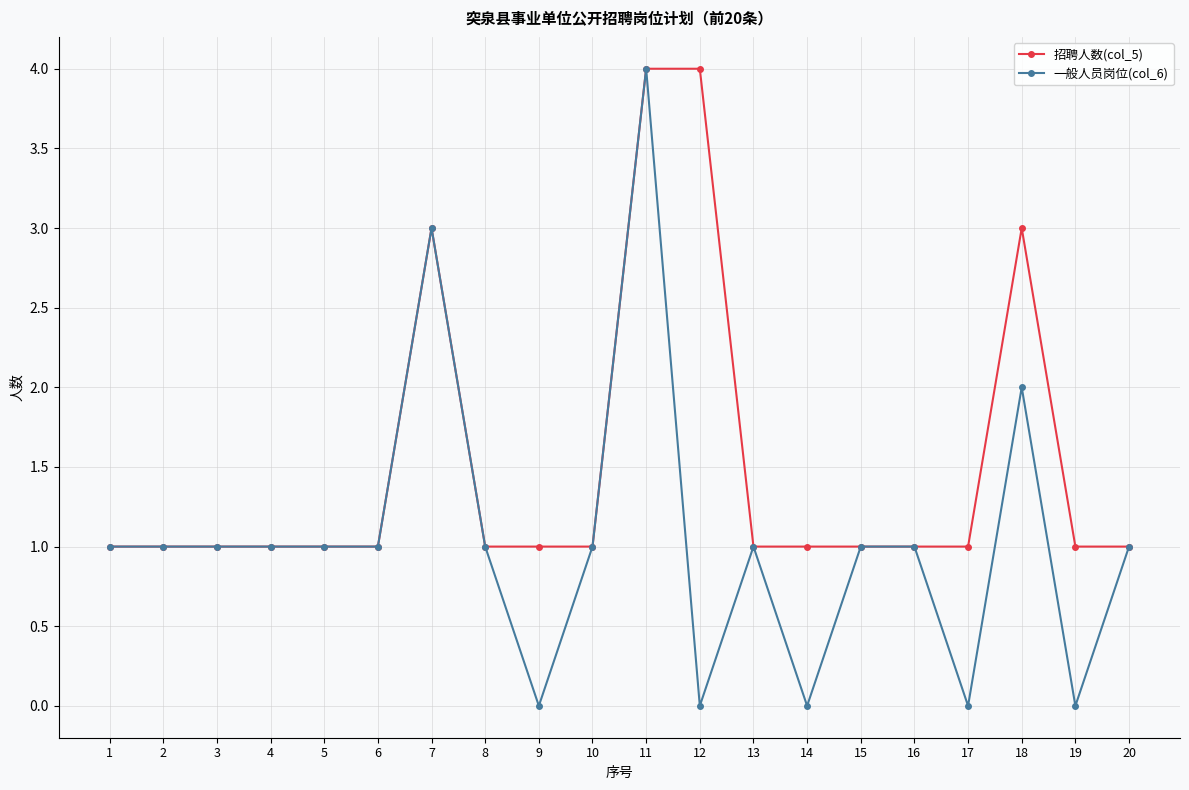

What is the maximum value shown in the chart?

4